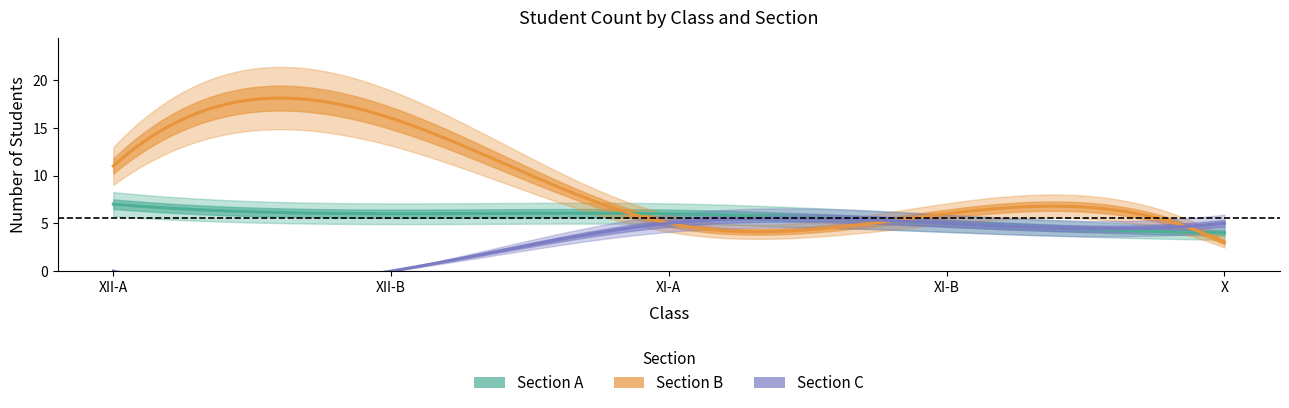

In Section B count, how many points are higher than both neighbors (excluding endpoints)?

2